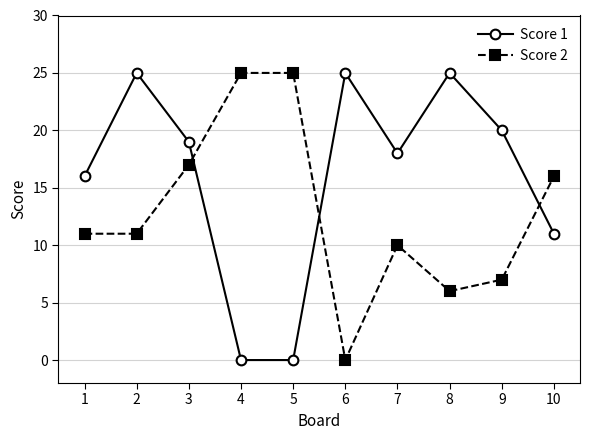

Rank the series by their average value, from highest to lowest.

Score 1, Score 2